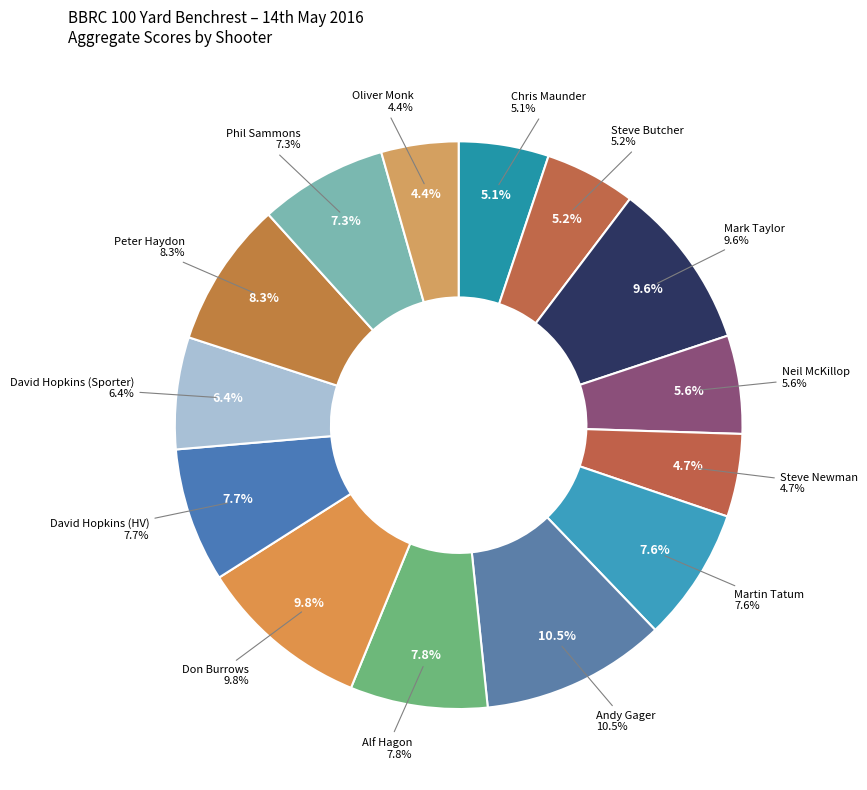

Which has a higher value, Oliver Monk or Don Burrows?

Don Burrows